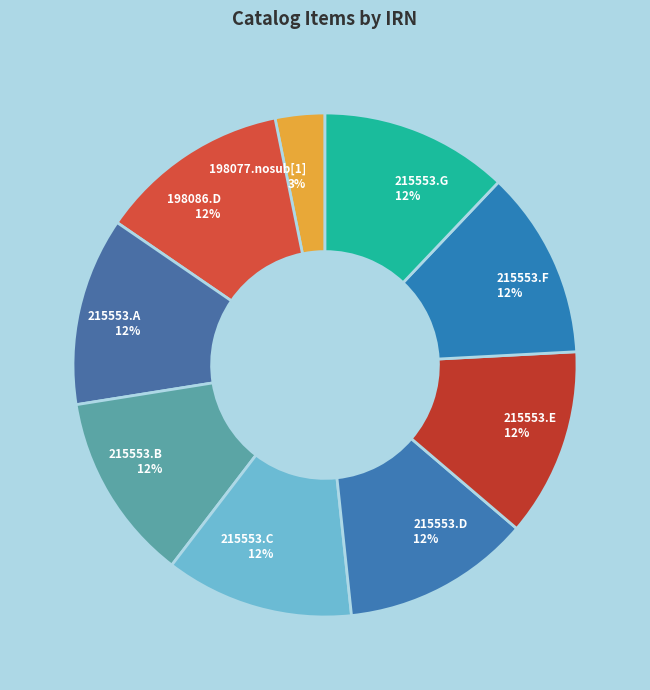

Approximately how many times larger is the value at 215553.E compared to 215553.B?

1.0